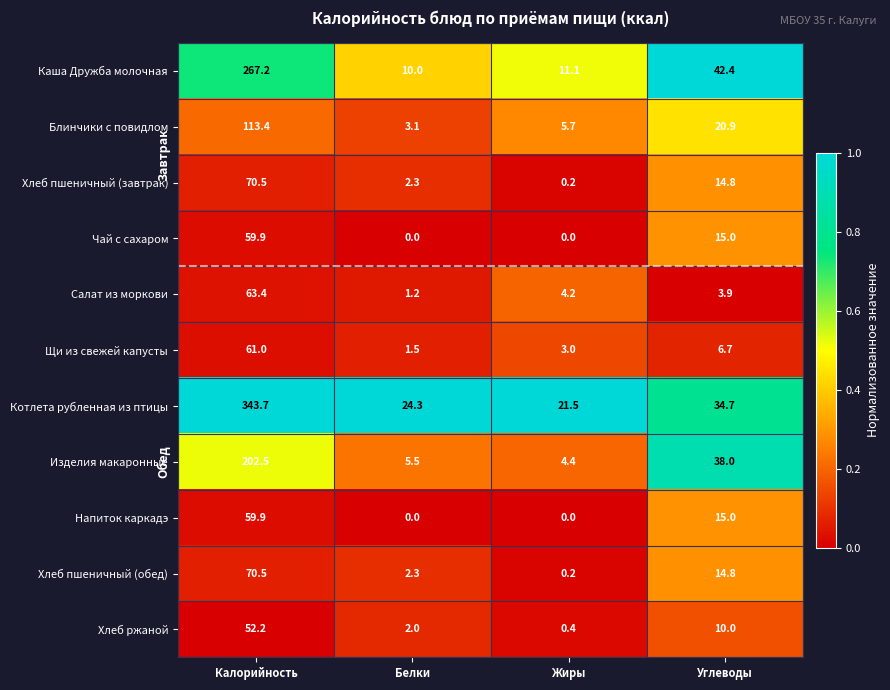

Which series changed the most between Калорийность and Белки?

Котлета рубленная из птицы